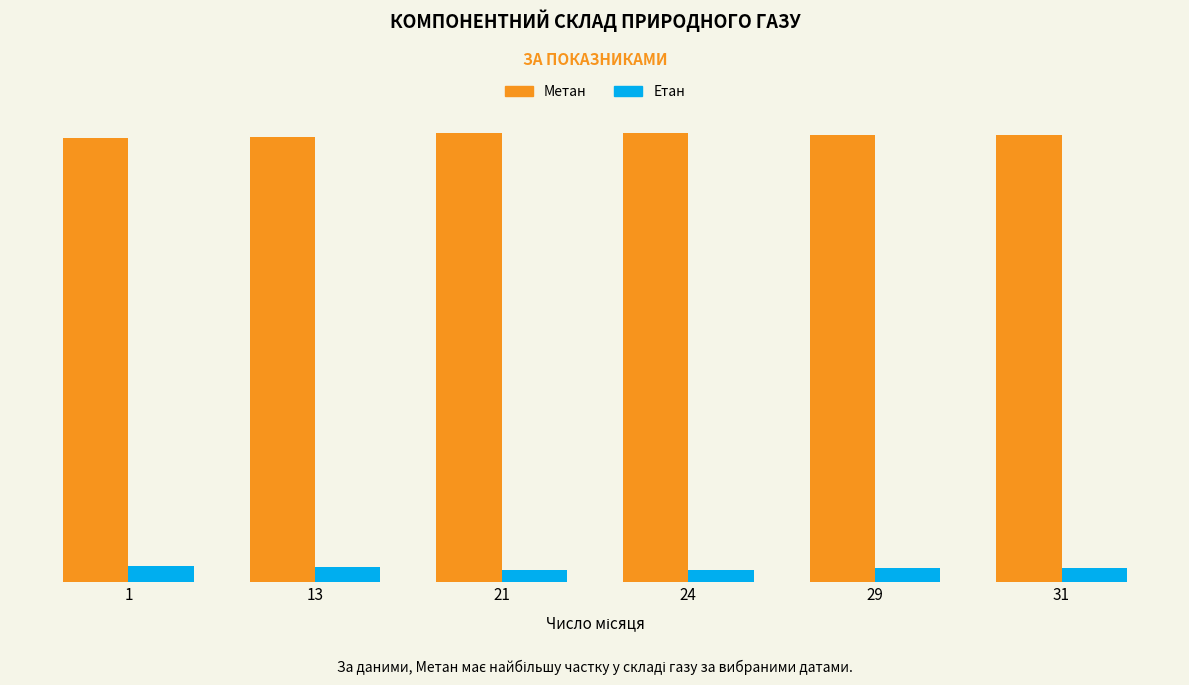

Reading left to right, extract all data points from this chart.

Метан: 1=94.3	13=94.3	21=95.3	24=95.3	29=94.8	31=94.7
Етан: 1=3.4	13=3.3	21=2.6	24=2.6	29=2.9	31=3.0